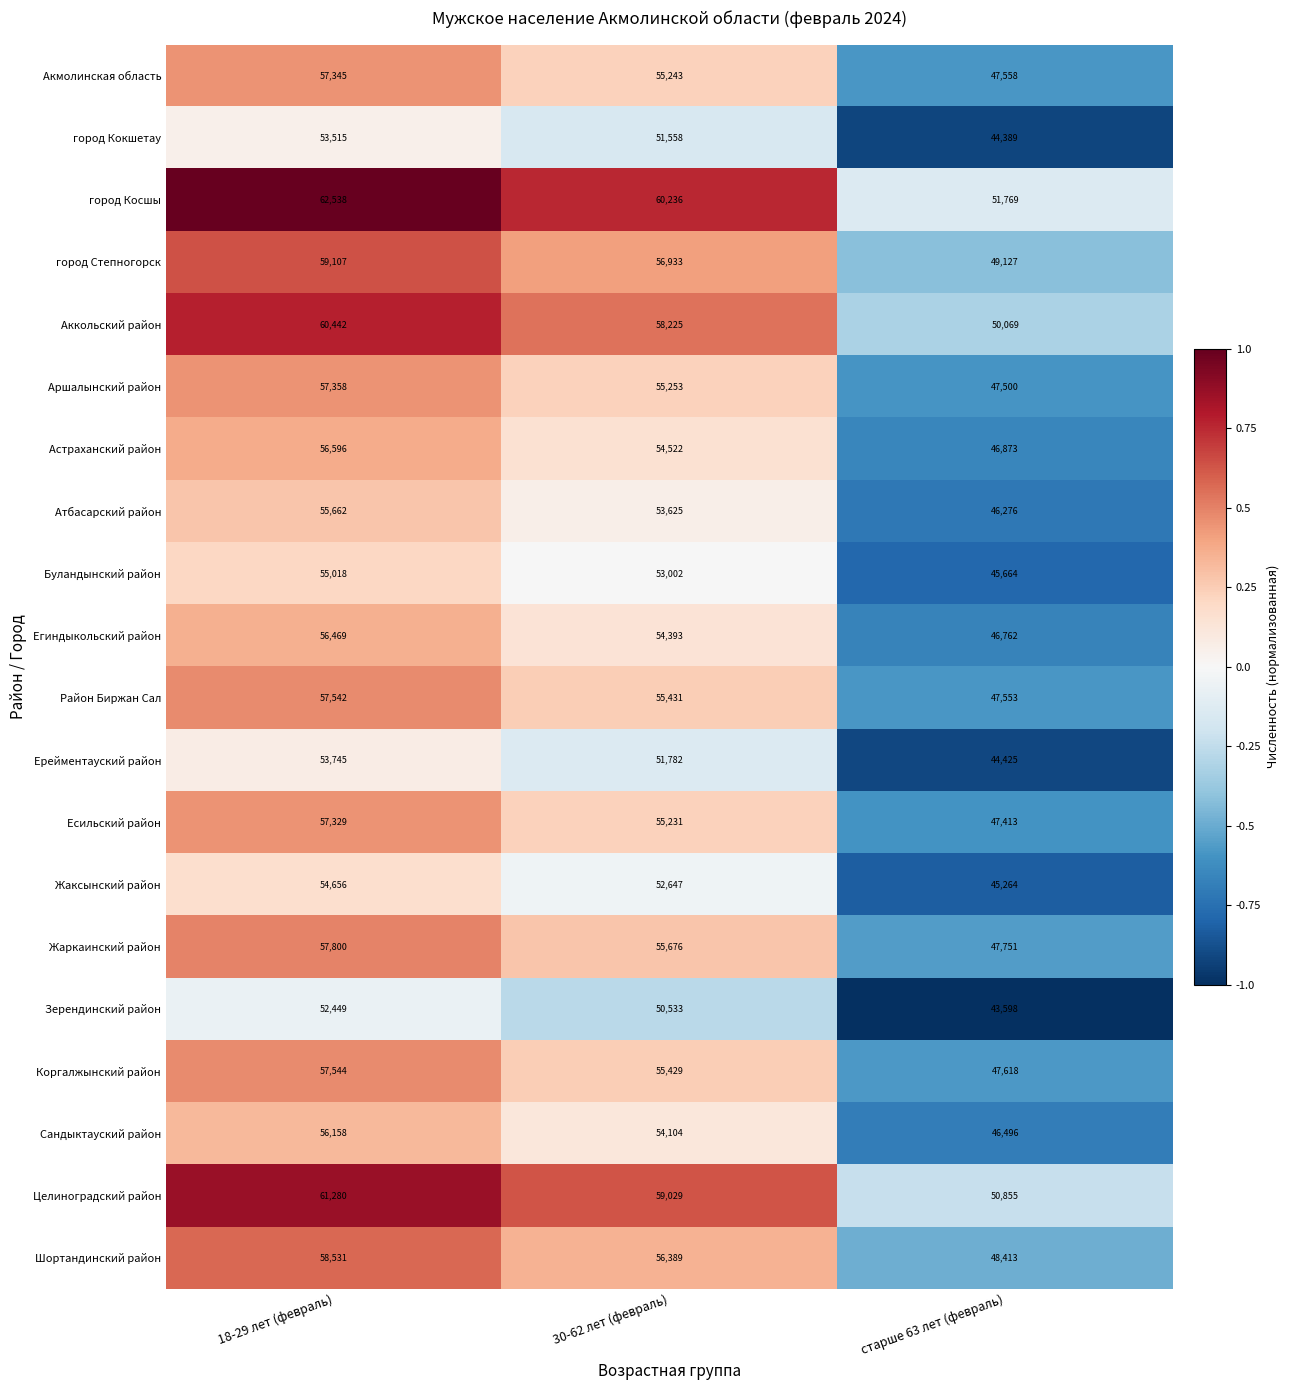

What is the total value across all series at 30-62 лет (февраль)?

1099241